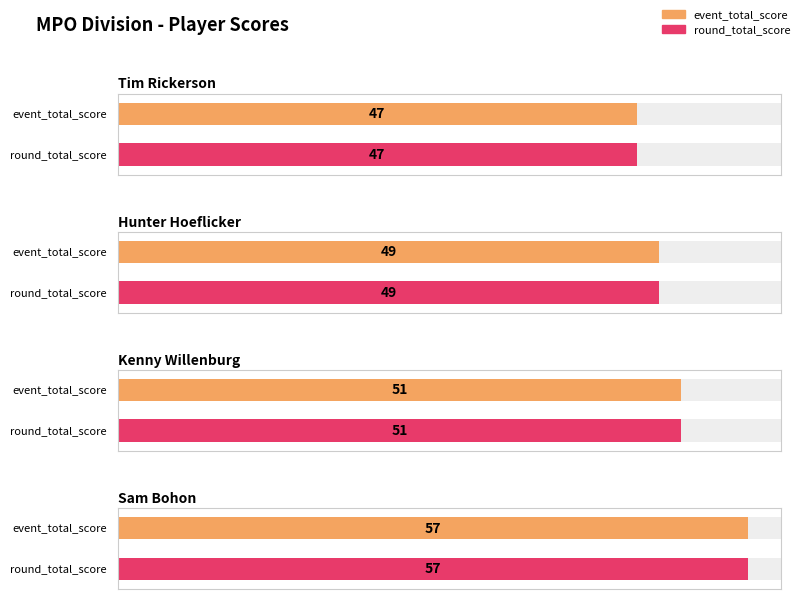

Which series has the largest range (max minus min)?

event_total_score